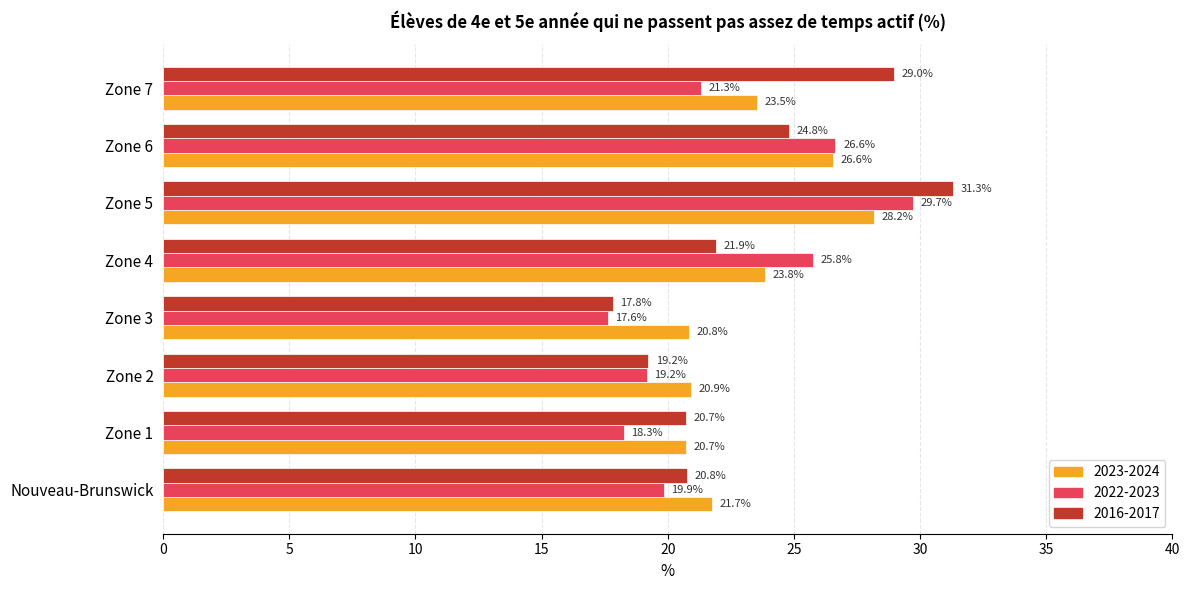

The 2023-2024 series shows 34.8 at Zone 7. True or false?

False